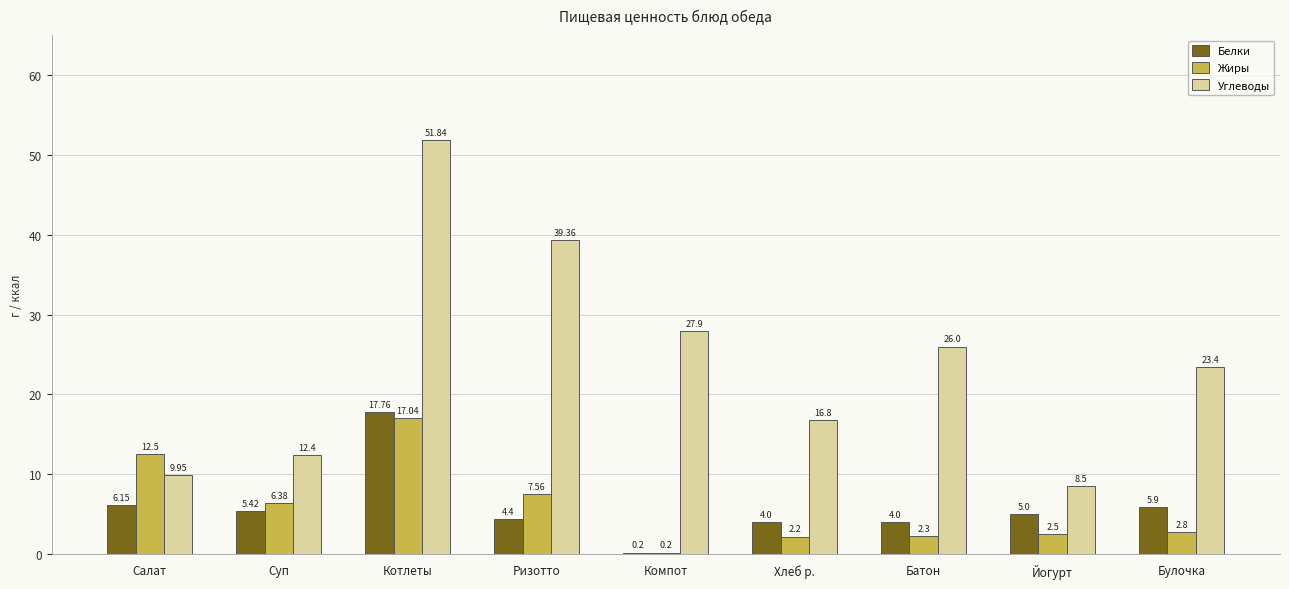

Is the value of Углеводы at Хлеб р. greater than the value of Жиры at Салат?

Yes